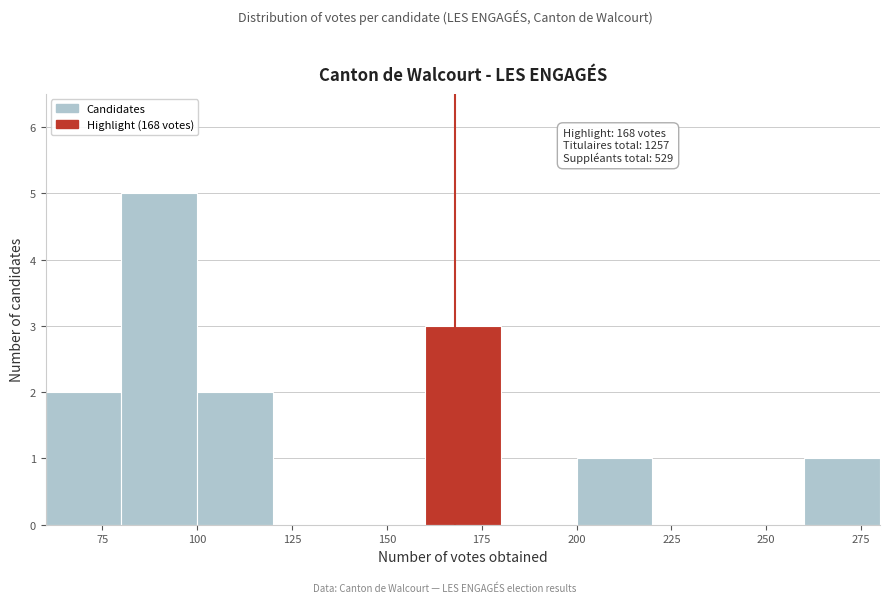

Over which range of the x-axis is the bar tallest?

80 to 100